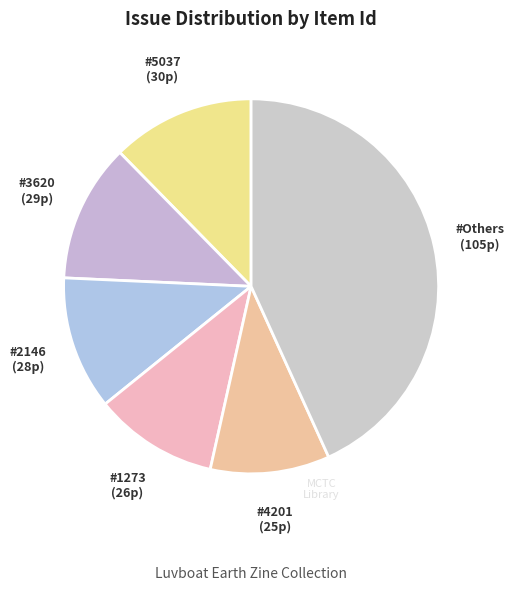

Count the number of slices in the pie.

6